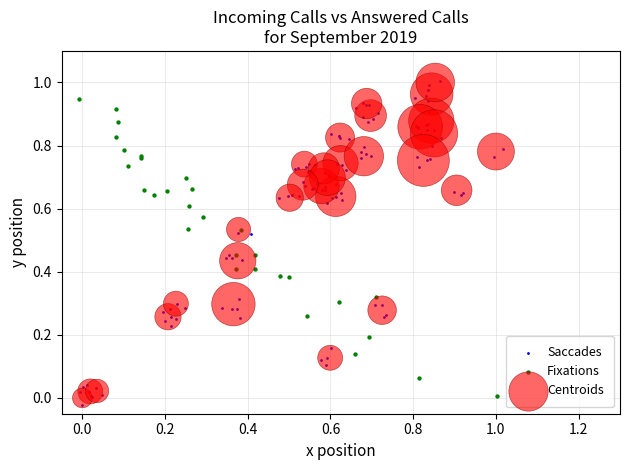

Which series reaches the minimum Y coordinate?

Saccades